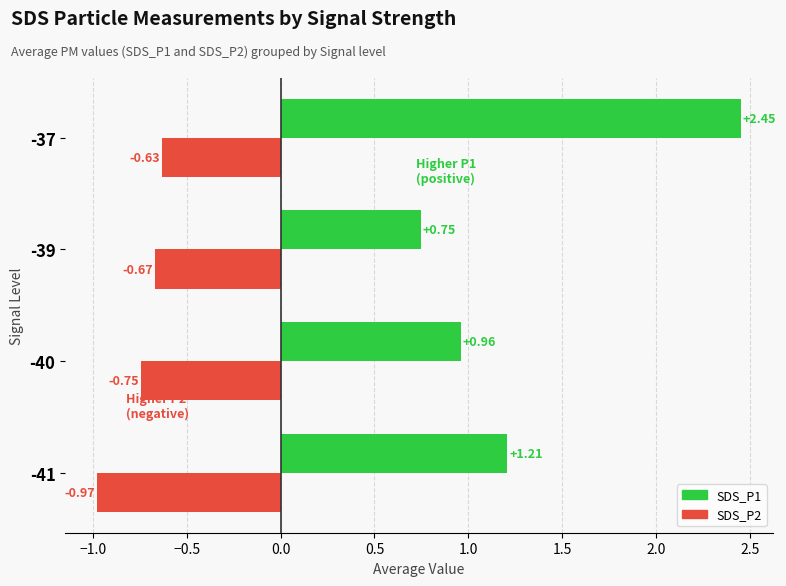

At which category is the sum across all series the highest?

-37